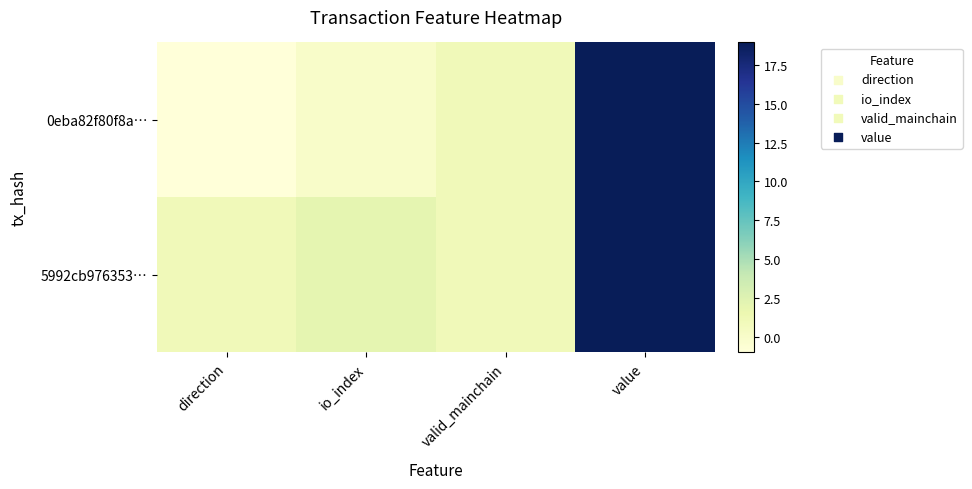

At which category is the sum across all series the highest?

value